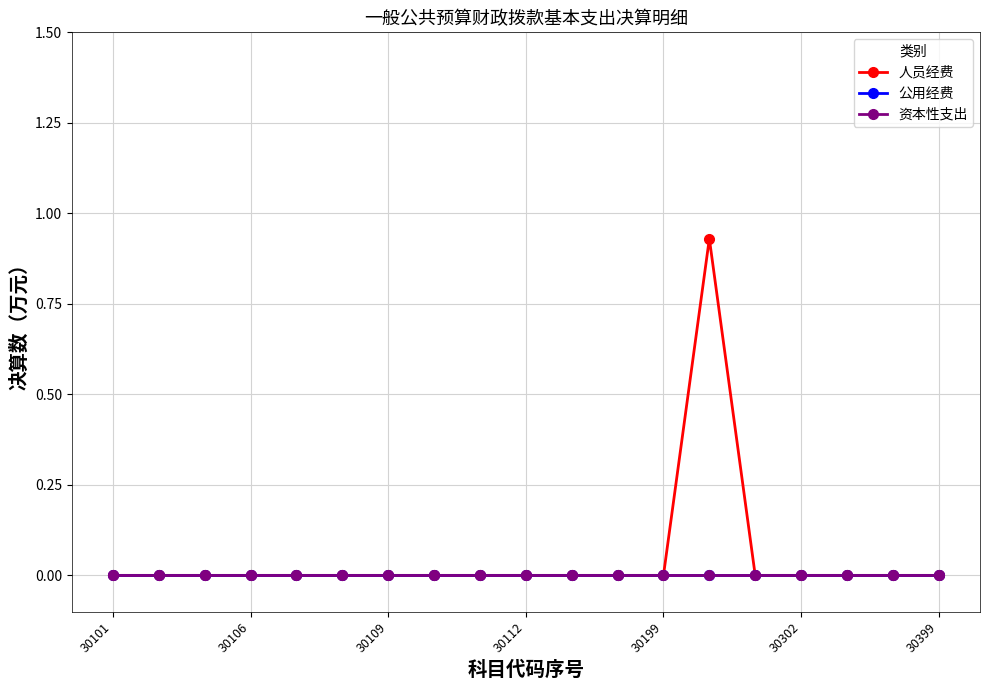

Does the chart have visible grid lines?

Yes